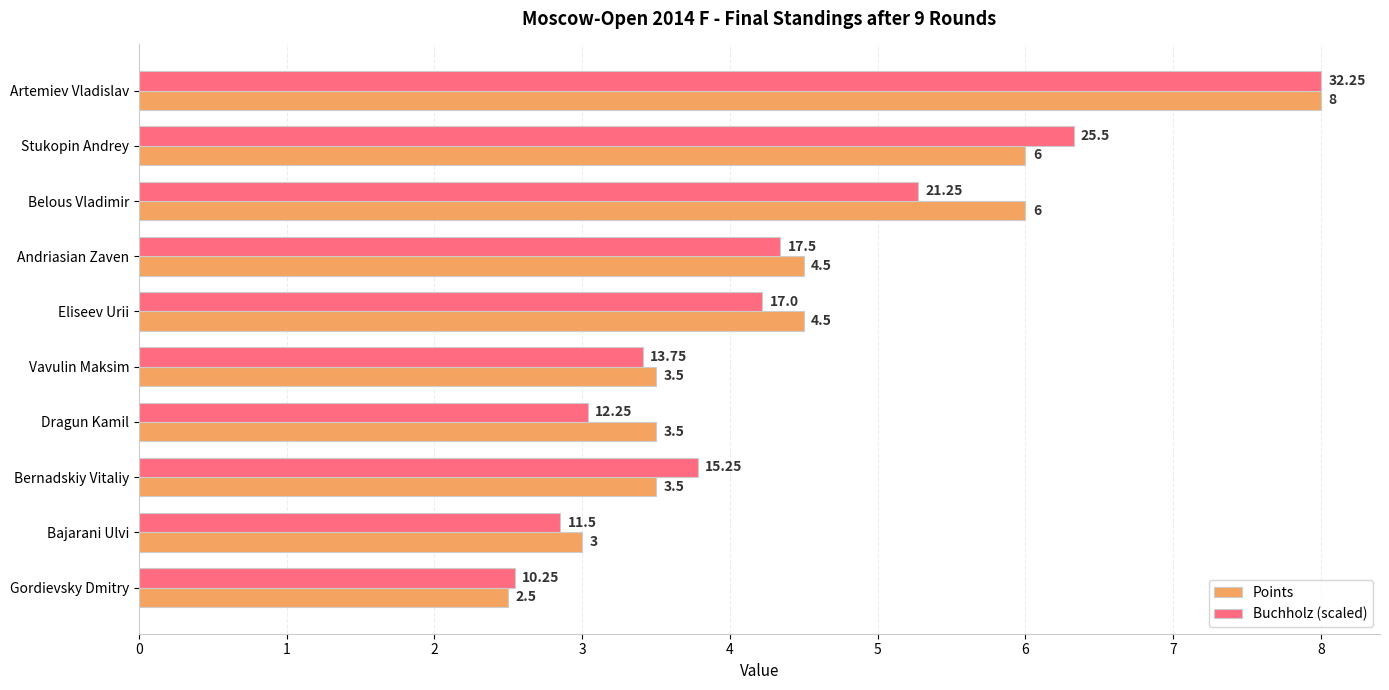

What is the difference between the second highest and minimum values in the Points series?

3.5